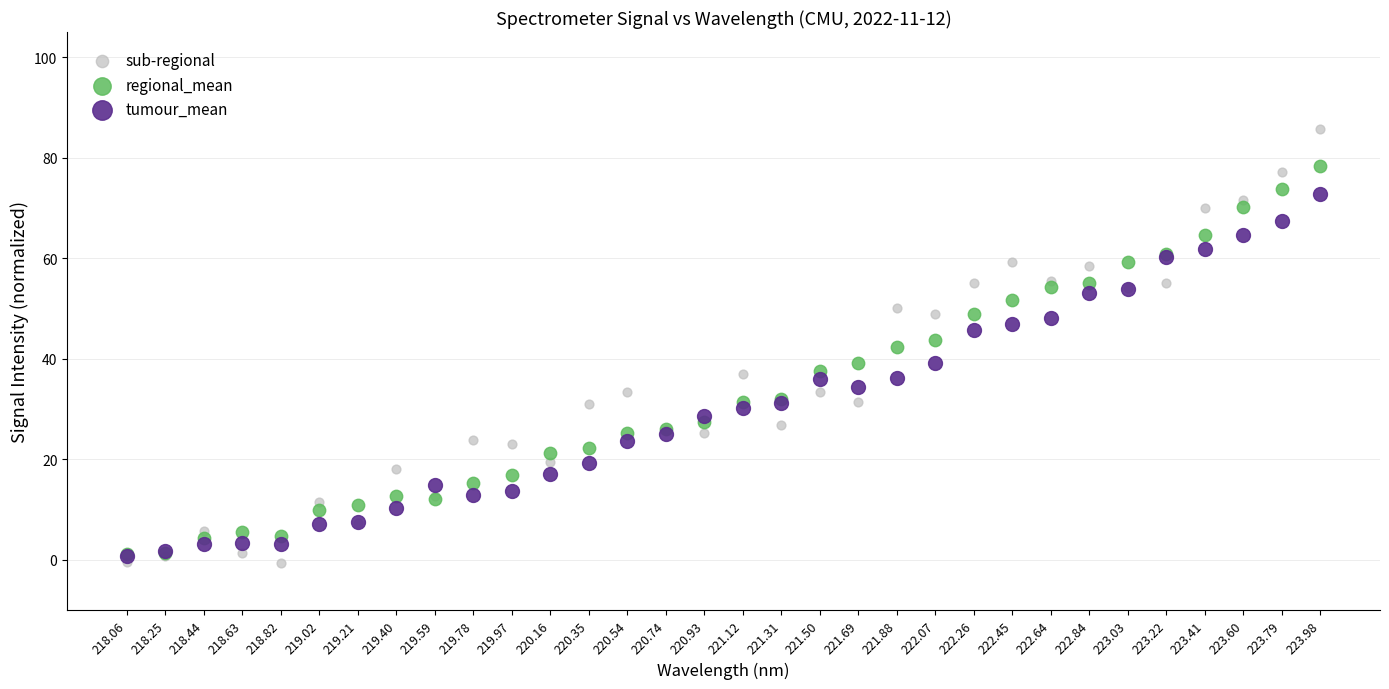

Which series contains the highest Y value?

sub-regional